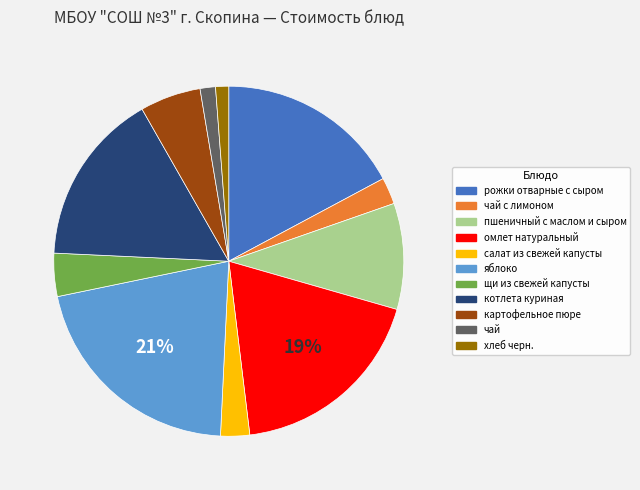

To the nearest percent, what portion does щи из свежей капусты represent?

4%